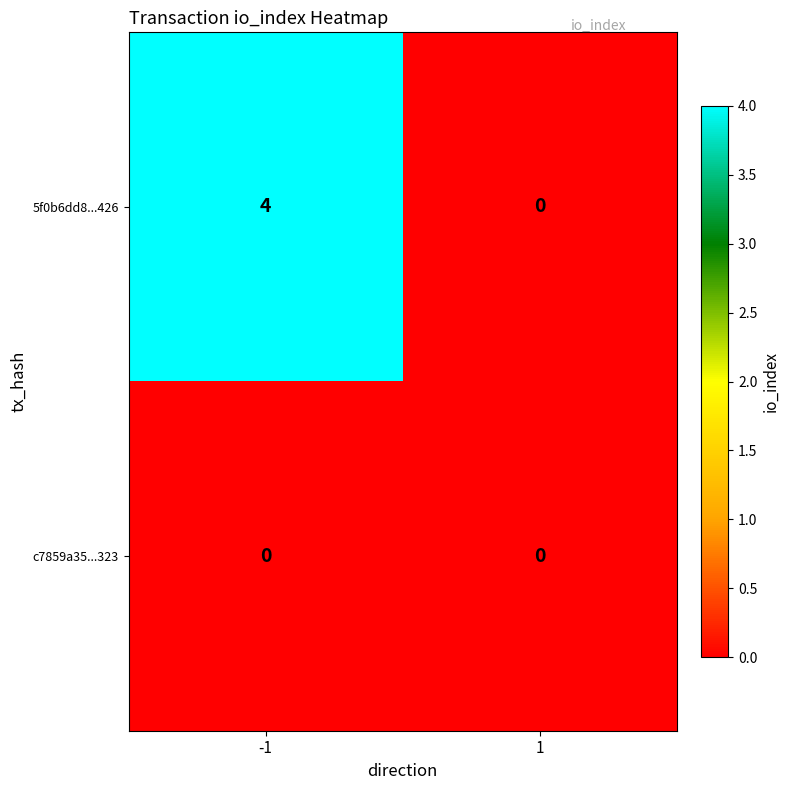

What is the maximum value for 5f0b6dd8...426?

4